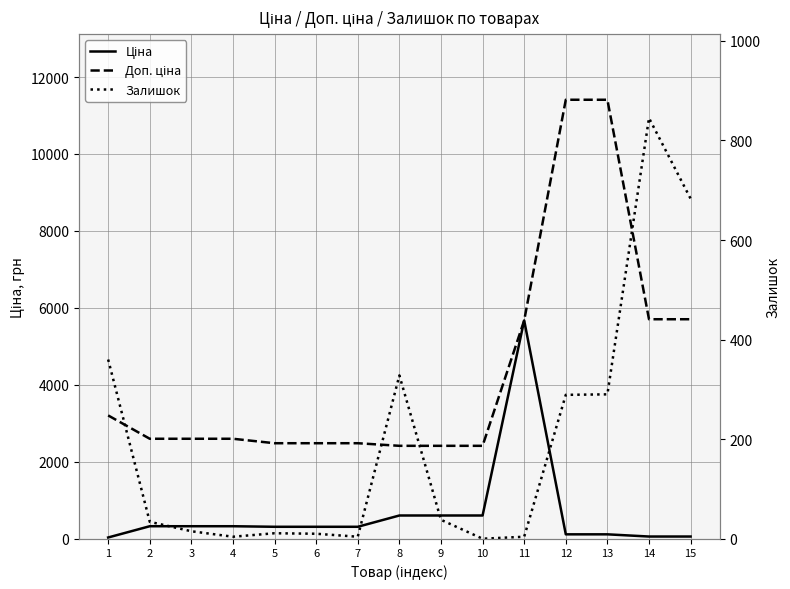

Where is the first local maximum for Ціна?

11